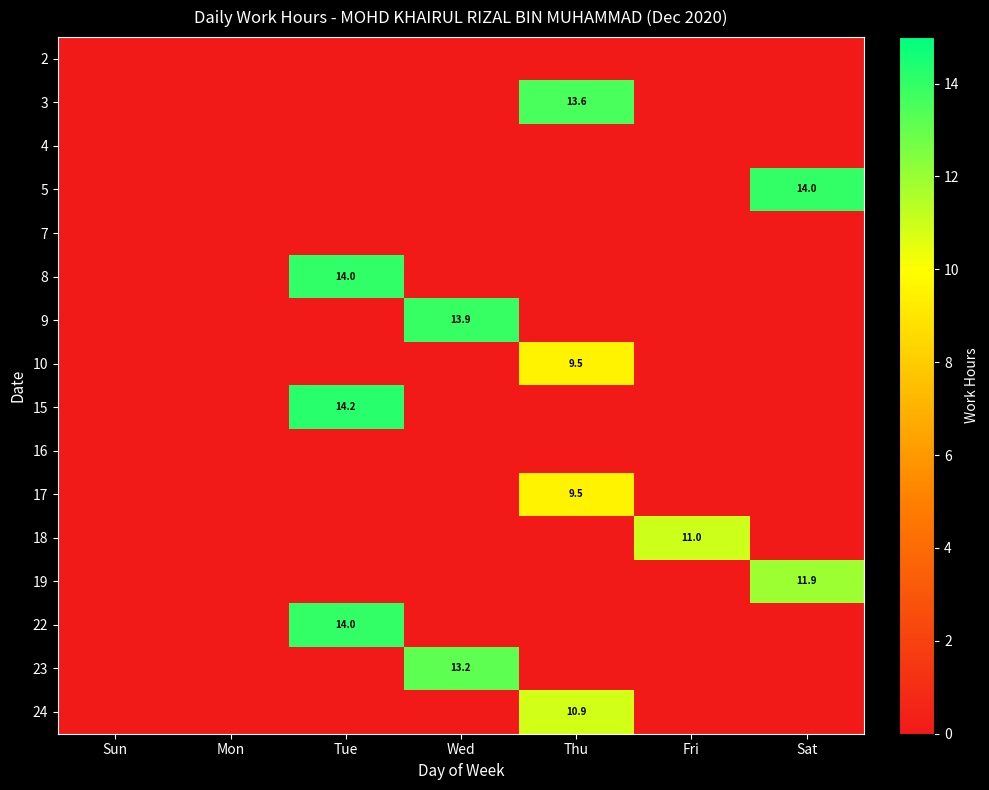

True or false: 24 has a value of 0.0 at Sat.

True